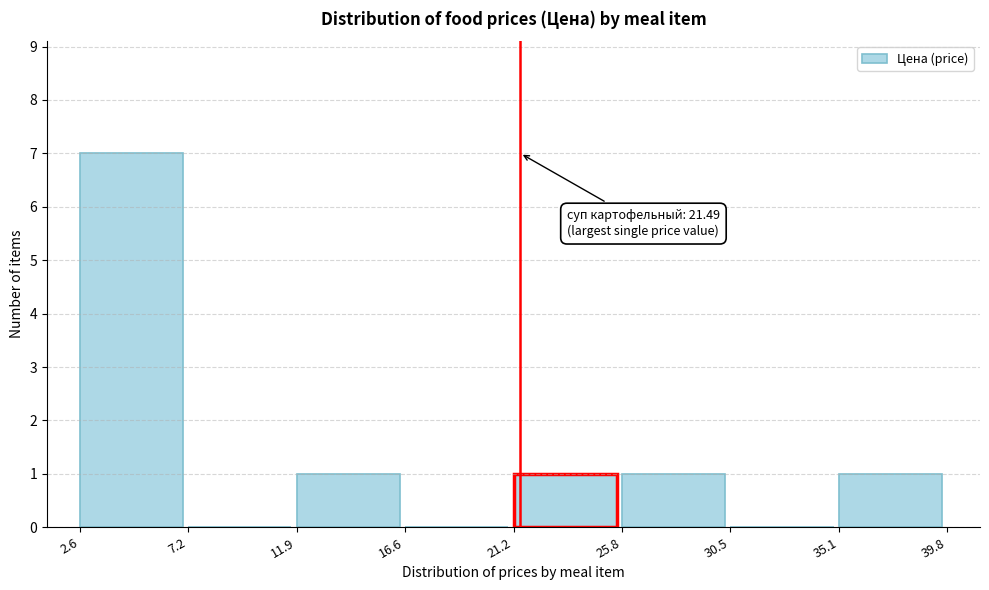

Which range on the x-axis has the tallest bar?

2.6 to 7.2